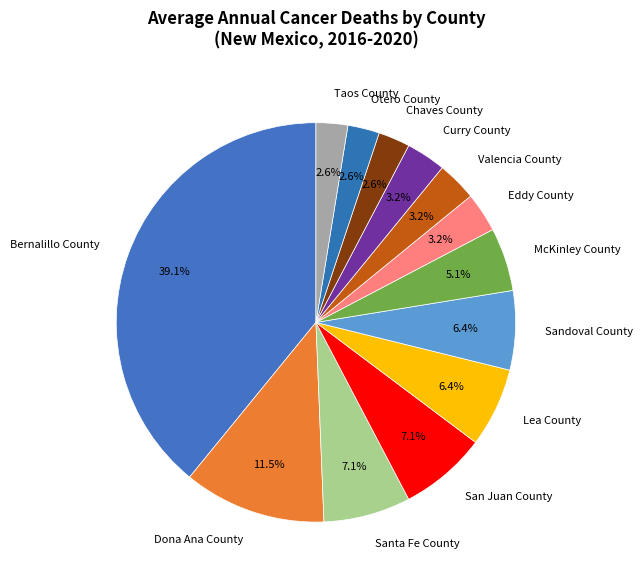

What is the largest slice in the pie chart?

Bernalillo County